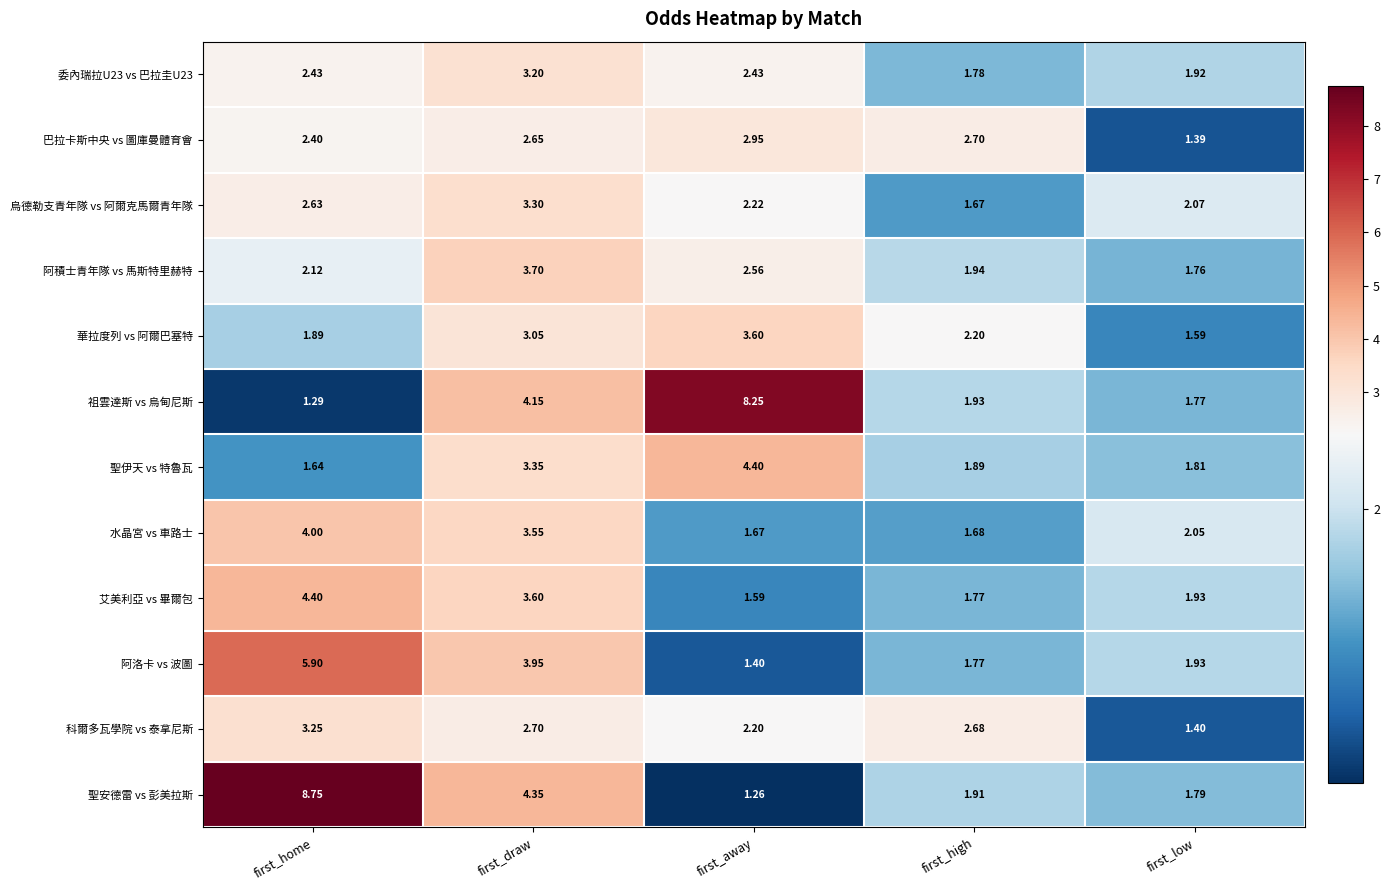

Which category has the highest value in the 烏德勒支青年隊 vs 阿爾克馬爾青年隊 series?

first_draw